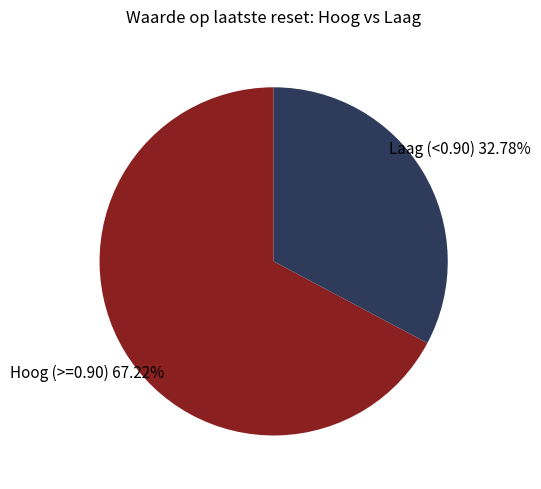

Is there a majority slice in this chart?

Yes